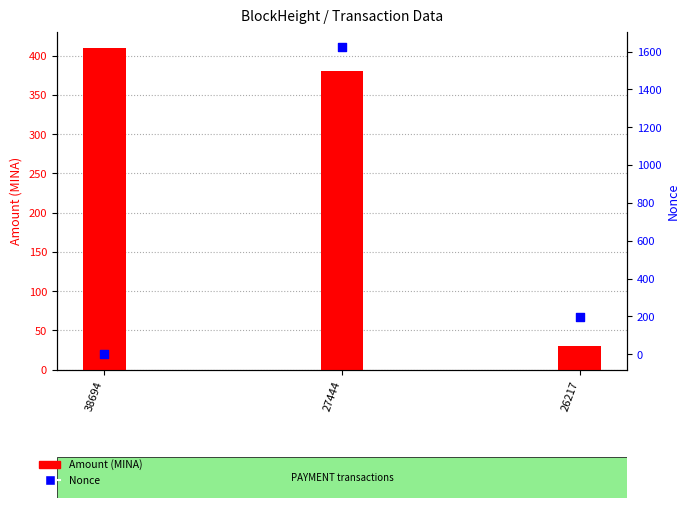

Which series contains the lowest Y value?

Nonce